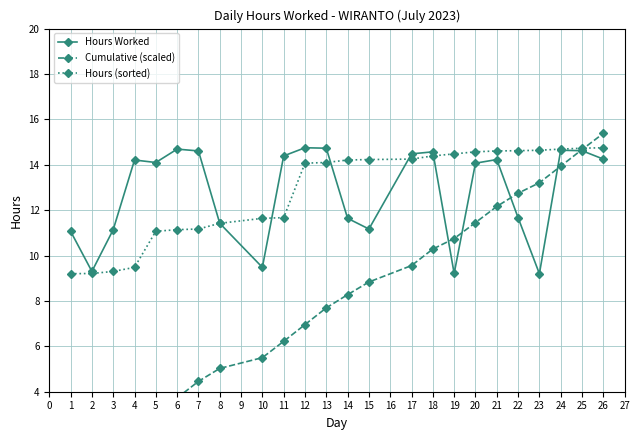

What is the difference between the second highest and second lowest values in the Hours (sorted) series?

5.5